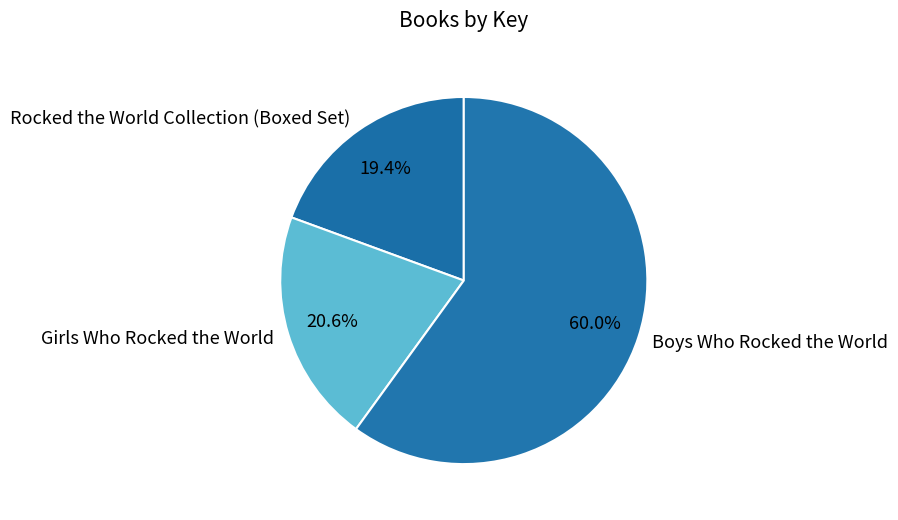

Which slice represents more than half of the pie?

Boys Who Rocked the World